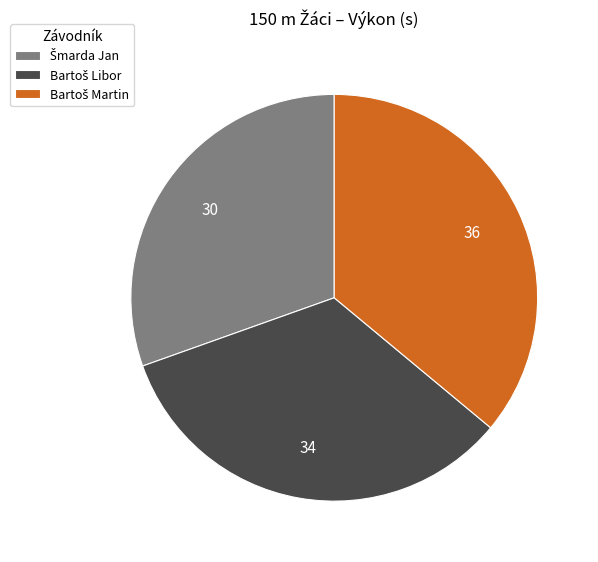

How many segments does this pie chart have?

3